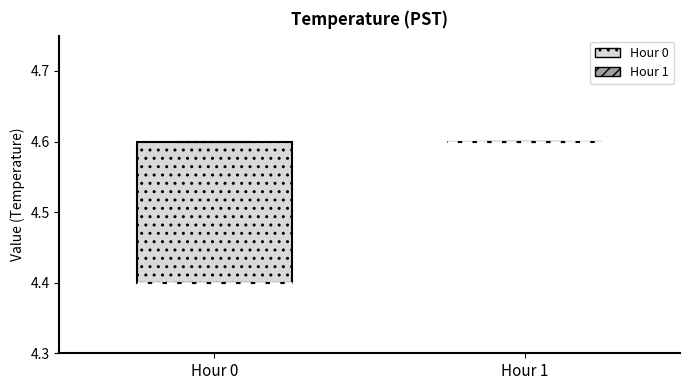

Reading left to right, transcribe this box plot: for each box, give where its median line is, the range the box spans, and where its two whiskers end, as read against the y-axis. The values are not printed on the chart, so give them approximately, as read against the axis.

Hour 0: median 4.4 (drawn on the box's lower edge), box 4.4 to 4.6, whiskers 4.4 to 4.6
Hour 1: box collapsed to a line at 4.6, whiskers 4.6 to 4.6